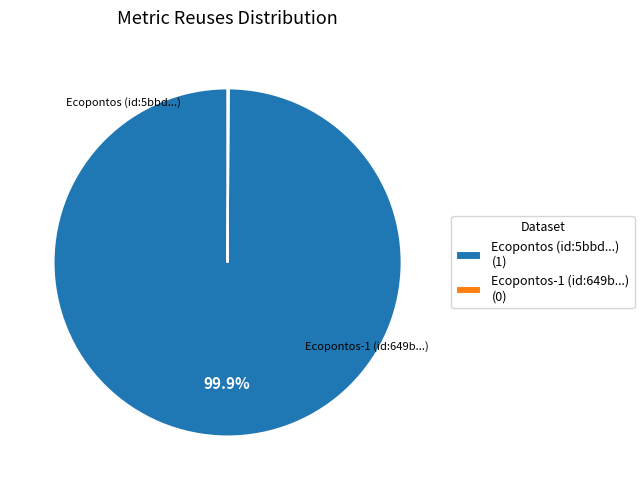

Which slice is the largest?

Ecopontos (id:5bbd...) (1)